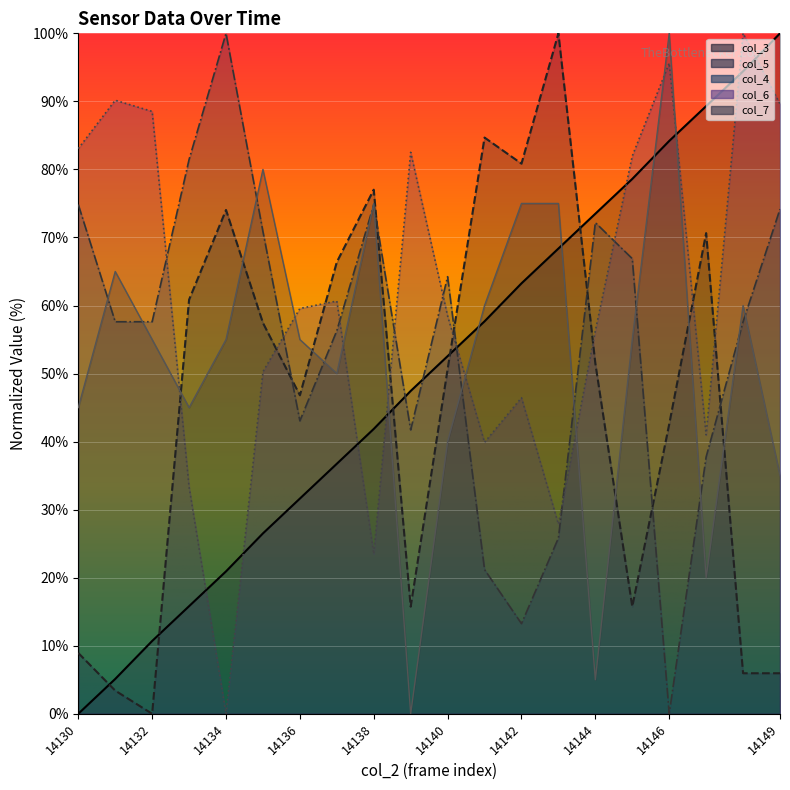

The col_6 series shows 27.9 at 14143. True or false?

True